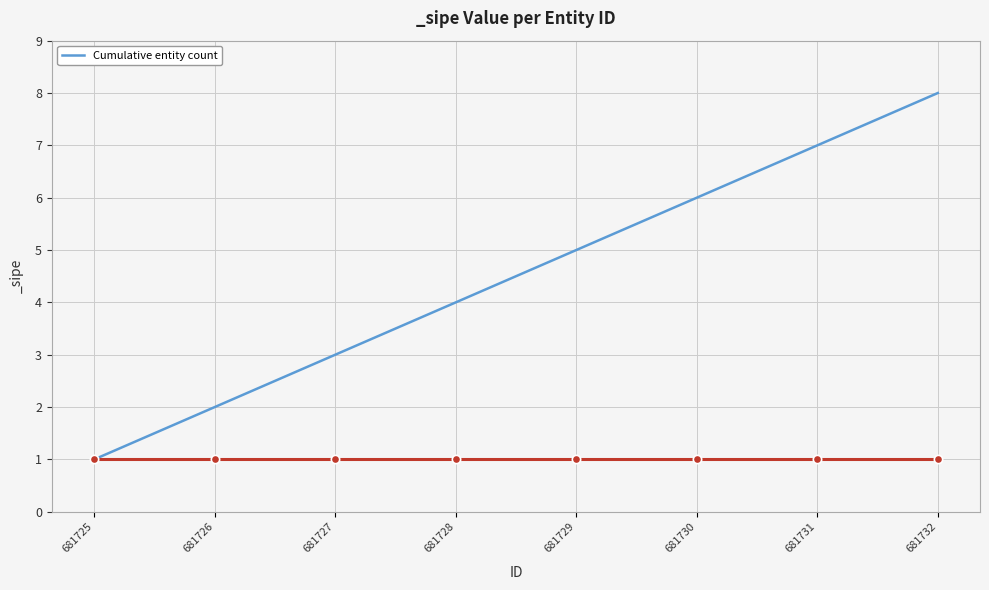

Between 681725 and 681730, which is larger?

681730